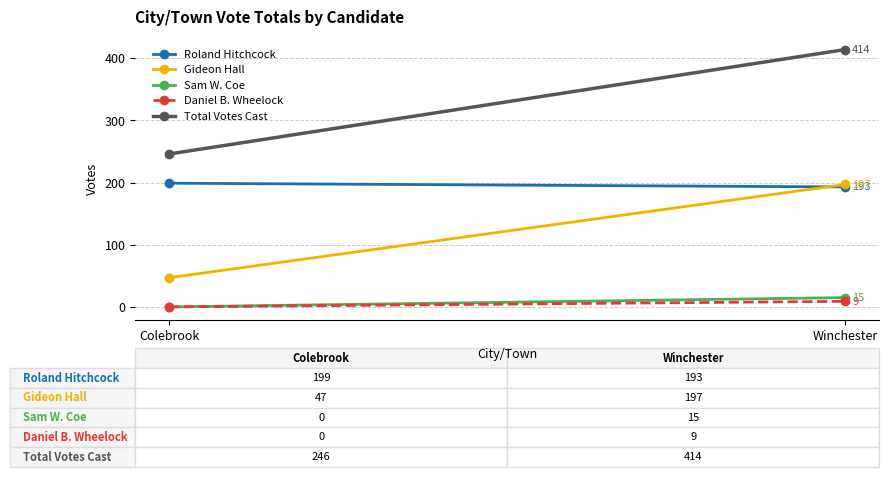

What is the label of the 1st point from the right?

Winchester